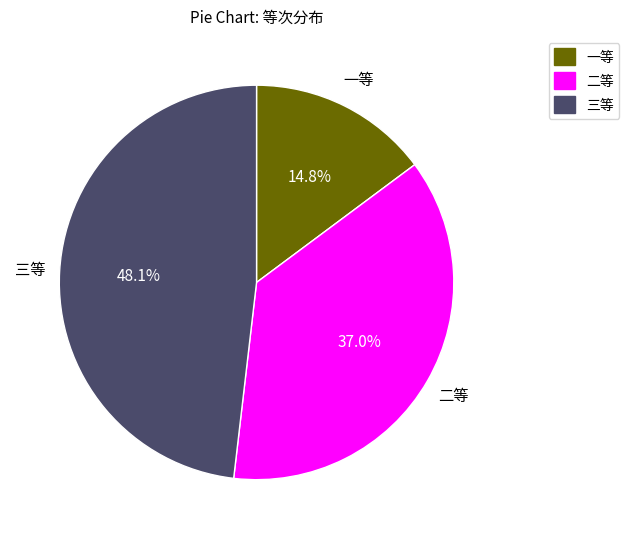

Which category has the smallest portion of the pie?

一等